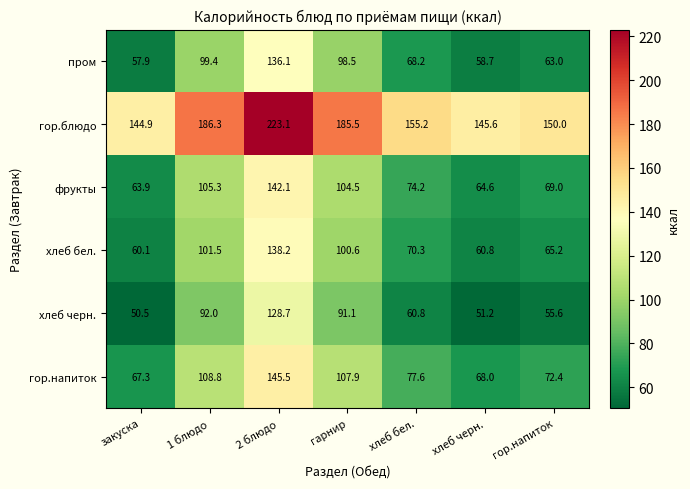

Which category has the highest value across all series?

2 блюдо